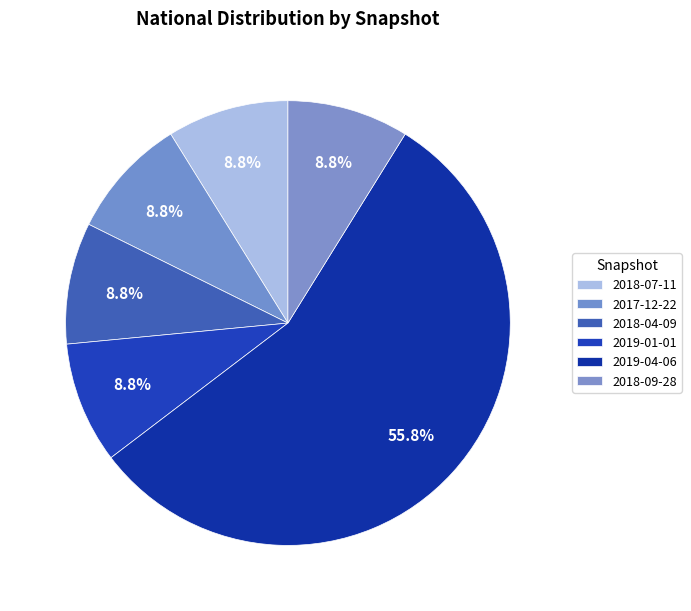

Do 2018-04-09 and 2019-01-01 together represent more than half of the pie?

No